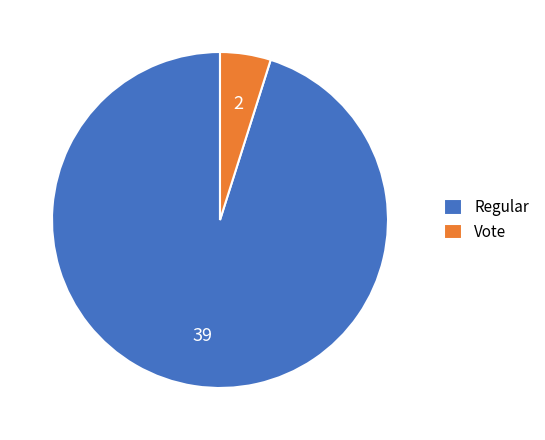

Is it true that Regular is 95% of the pie?

True